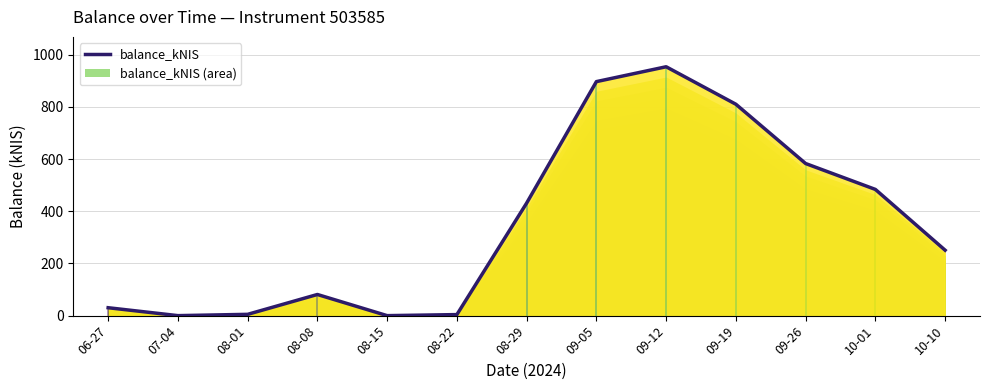

Which label corresponds to the smallest value in the chart?

07-04